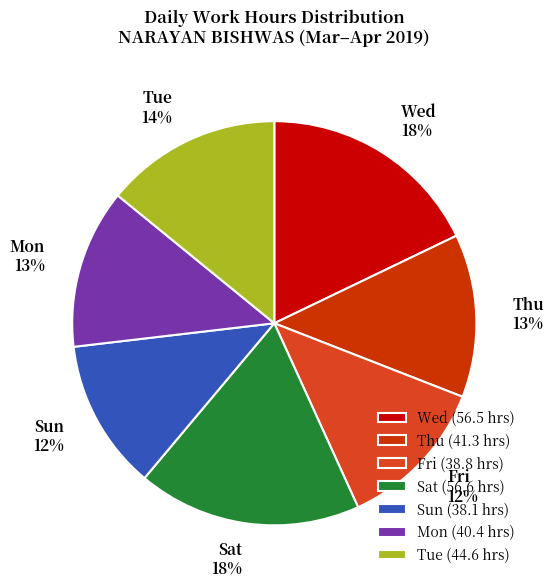

Do Fri and Wed together represent more than half of the pie?

No